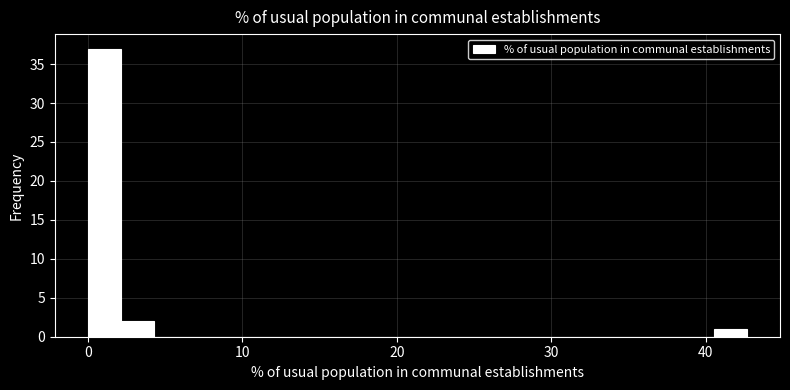

Read against the x-axis, roughly where is the centre of the tallest bar?

1